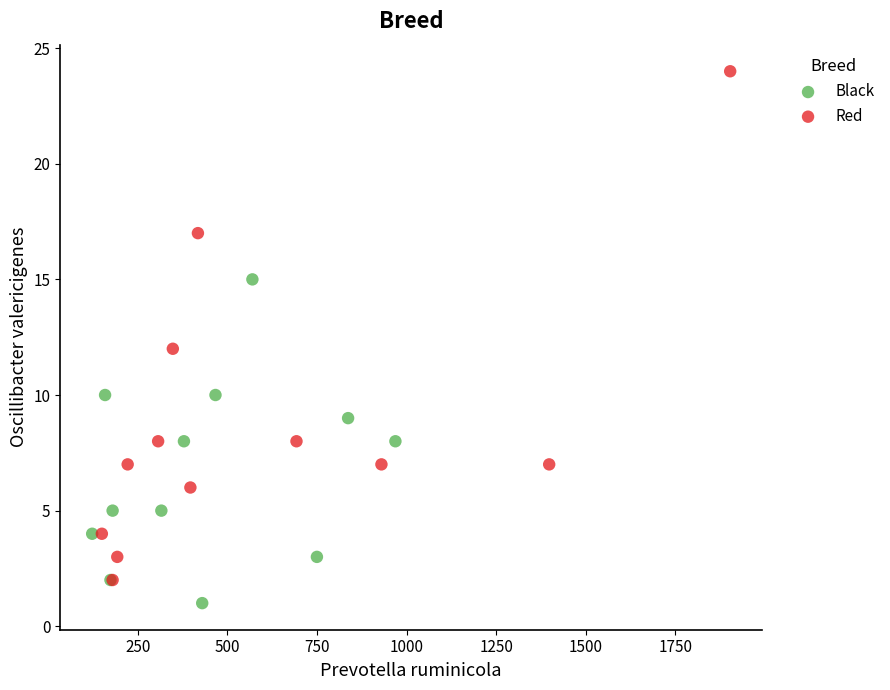

What are all the series names shown in the legend?

Black, Red